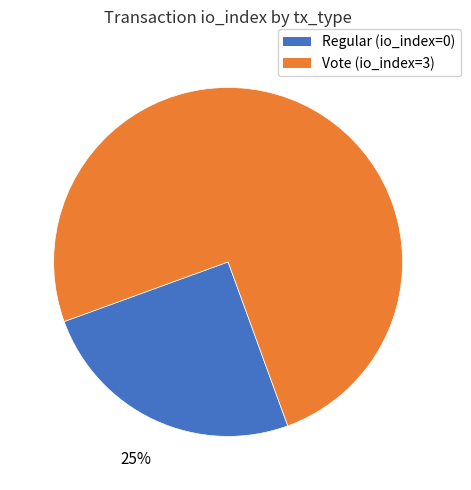

Between Regular and Vote, which is larger?

Vote